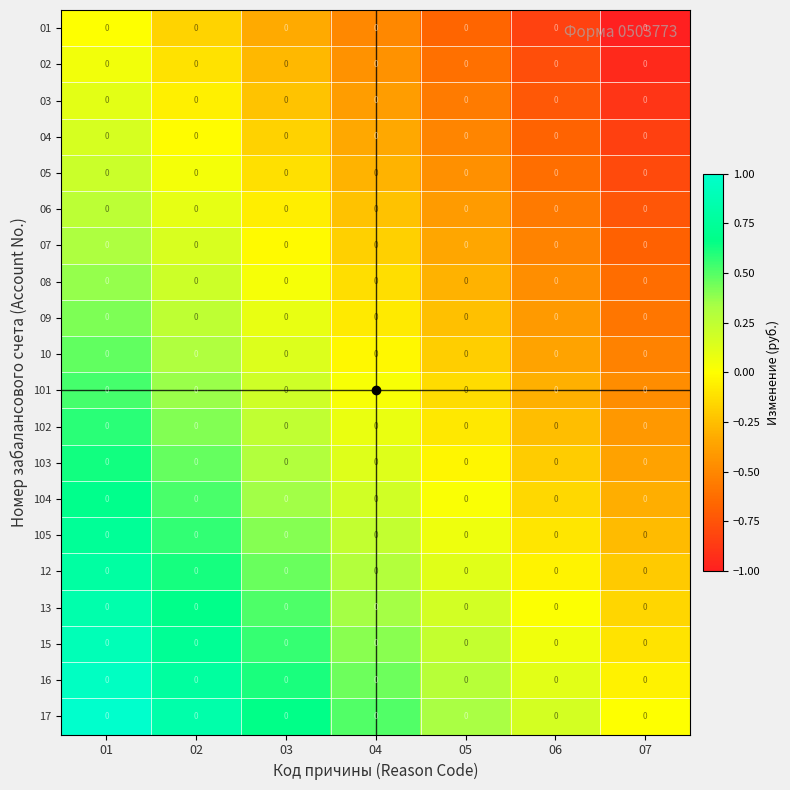

Rank the categories by 13 value from lowest to highest.

07, 06, 05, 04, 03, 02, 01